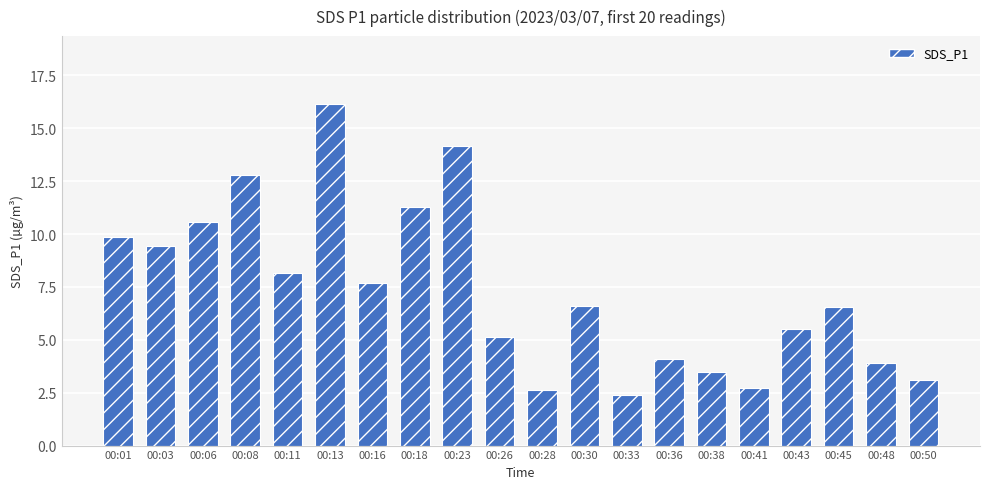

What is the value of the 4th bar from the left?

12.8